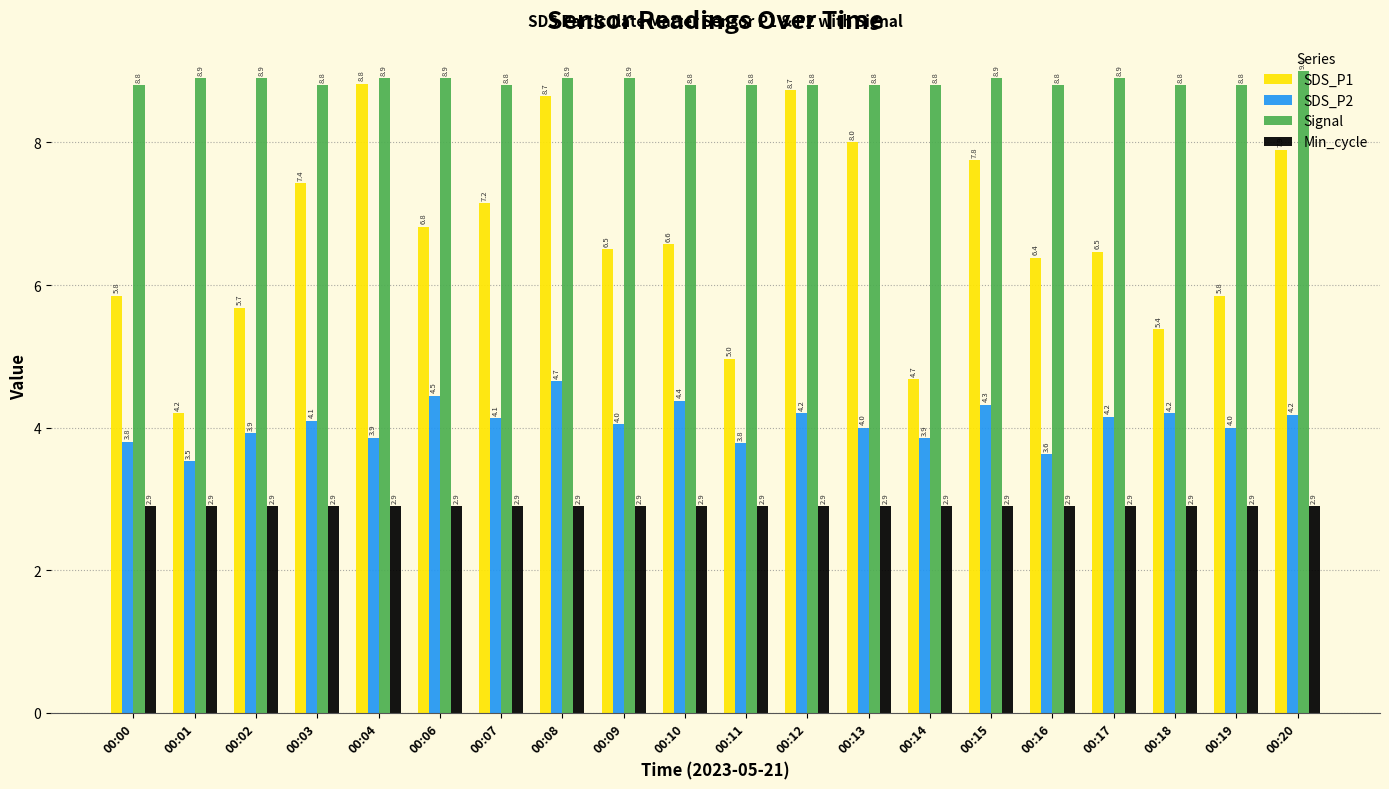

What is the sum of all Min_cycle values?

58.0